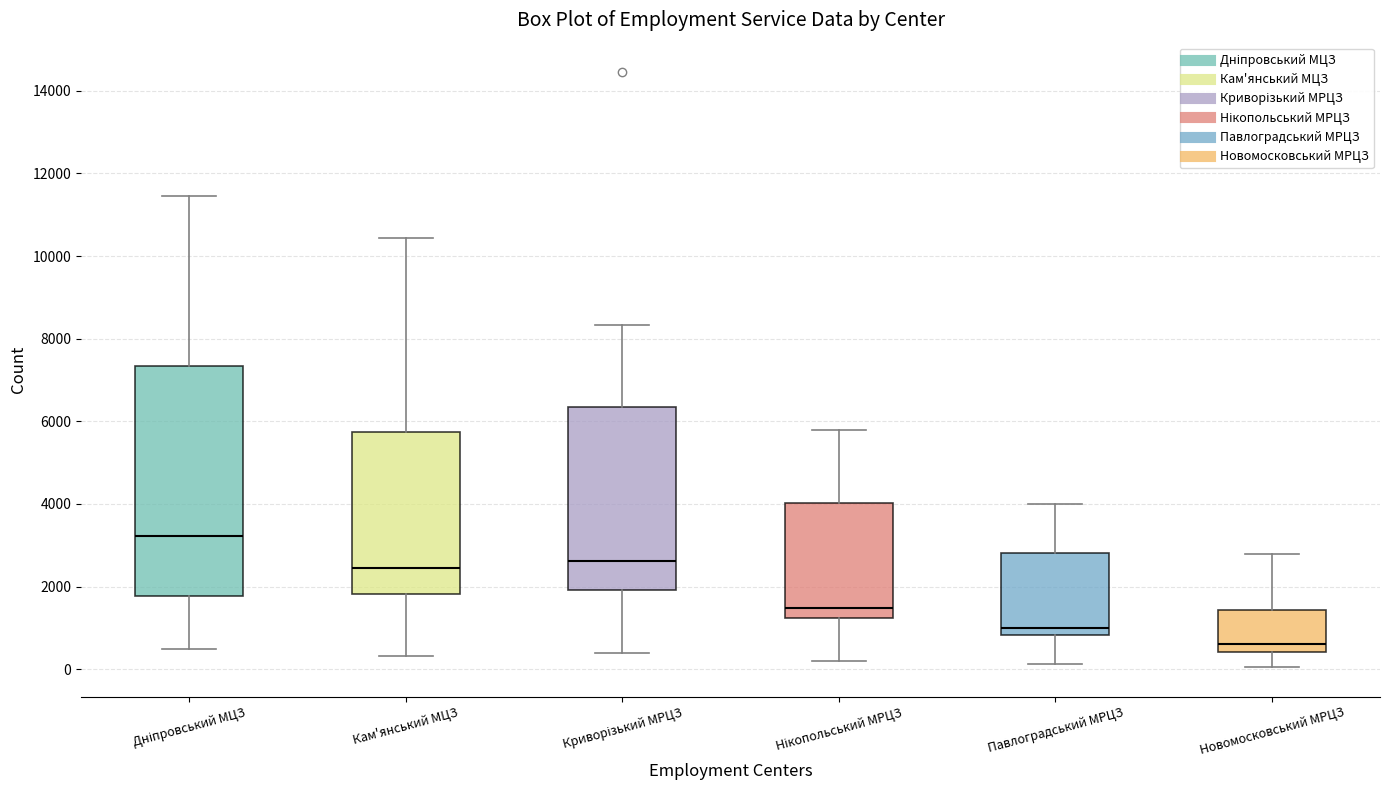

Reading left to right, read every box against the y-axis: the position of its median line, the range the box covers, and the ends of its whiskers. The values are not printed on the chart, so give them approximately, as read against the axis.

Дніпровський МЦЗ: median 3200, box 1800 to 7400, whiskers 400 to 11400
Кам'янський МЦЗ: median 2400, box 1800 to 5800, whiskers 400 to 10400
Криворізький МРЦЗ: median 2600, box 2000 to 6400, whiskers 400 to 8400
Нікопольський МРЦЗ: median 1400, box 1200 to 4000, whiskers 200 to 5800
Павлоградський МРЦЗ: median 1000, box 800 to 2800, whiskers 200 to 4000
Новомосковський МРЦЗ: median 600, box 400 to 1400, whiskers 0 to 2800